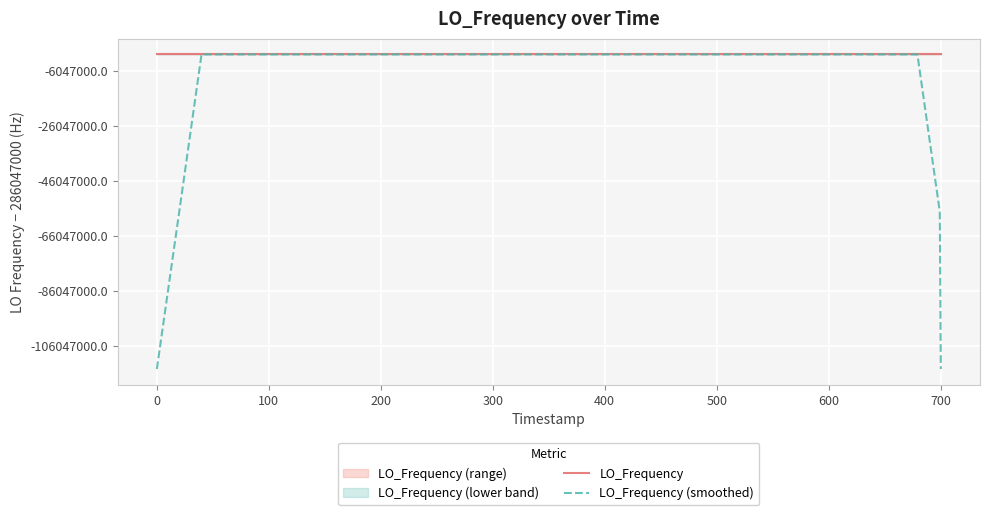

Reading right to left, list all the values displayed in this chart.

LO_Frequency: 286047002.3	286047002.3	286047000.2	286047002.6	286046999.9	286047002.2	286046997.0	286046997.9	286046997.8	286047002.7	286047000.0	286047002.5	286046996.5	286046999.4	286046999.4	286047002.6	286047001.2	286047000.1	286047000.1	286046998.4	286047002.7	286046996.5	286047000.6	286047002.2	286046997.0	286047006.8	286046994.0	286046994.0	286047005.6	286047005.6	286047001.6	286046998.5	286046997.1	286046996.8	286047002.4	286047001.8	286046999.7	286047000.4	286046999.0	286046998.7
LO_Frequency (smoothed): 171628201.0	228837601.5	286047001.5	286047001.4	286047000.4	286046999.9	286046999.0	286046999.5	286046999.1	286047000.2	286046999.9	286047000.2	286046999.6	286047000.1	286046999.8	286047000.5	286047000.7	286047000.5	286047000.5	286046999.6	286046999.7	286047000.1	286046999.8	286047000.6	286047000.1	286046998.8	286046999.5	286047001.2	286047000.2	286047001.1	286047001.7	286046999.9	286046999.3	286046999.3	286046999.6	286047000.2	286047000.7	286046999.9	228837599.6	171628199.6